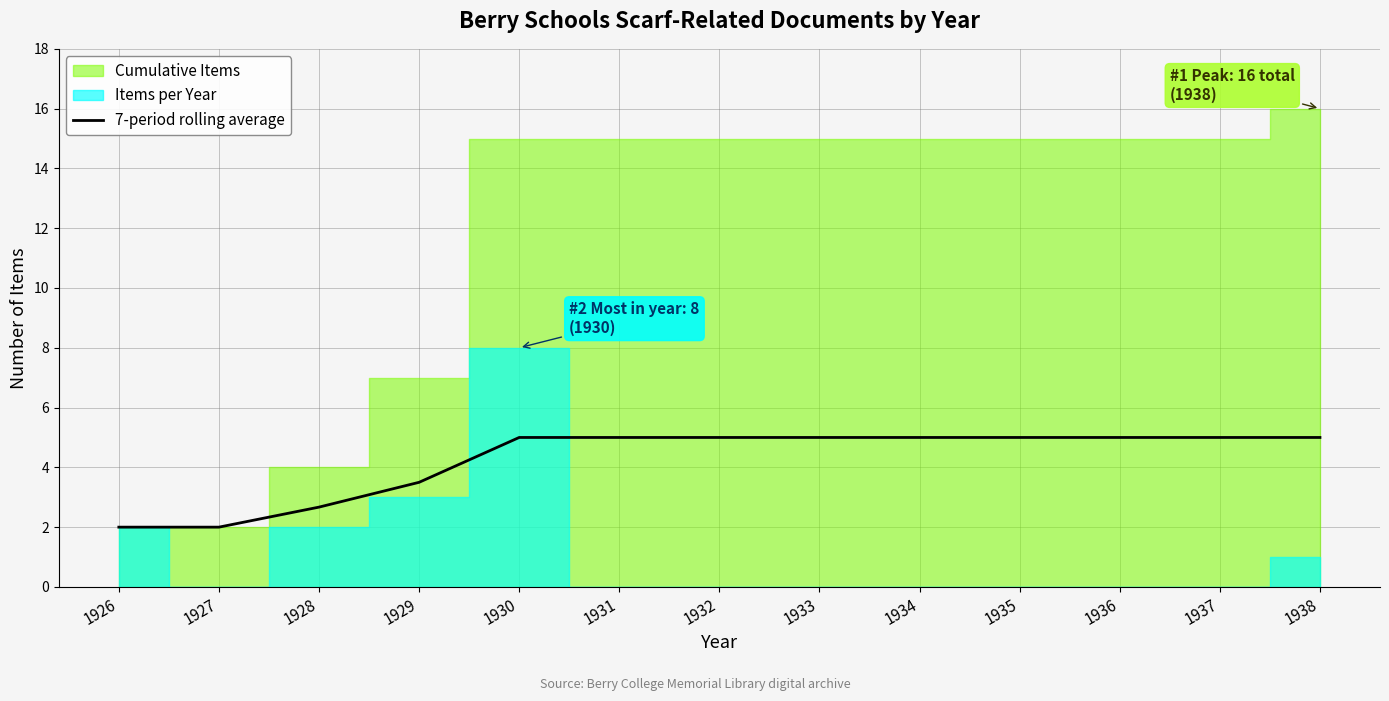

The value at 1933 is 5.0. True or false?

True